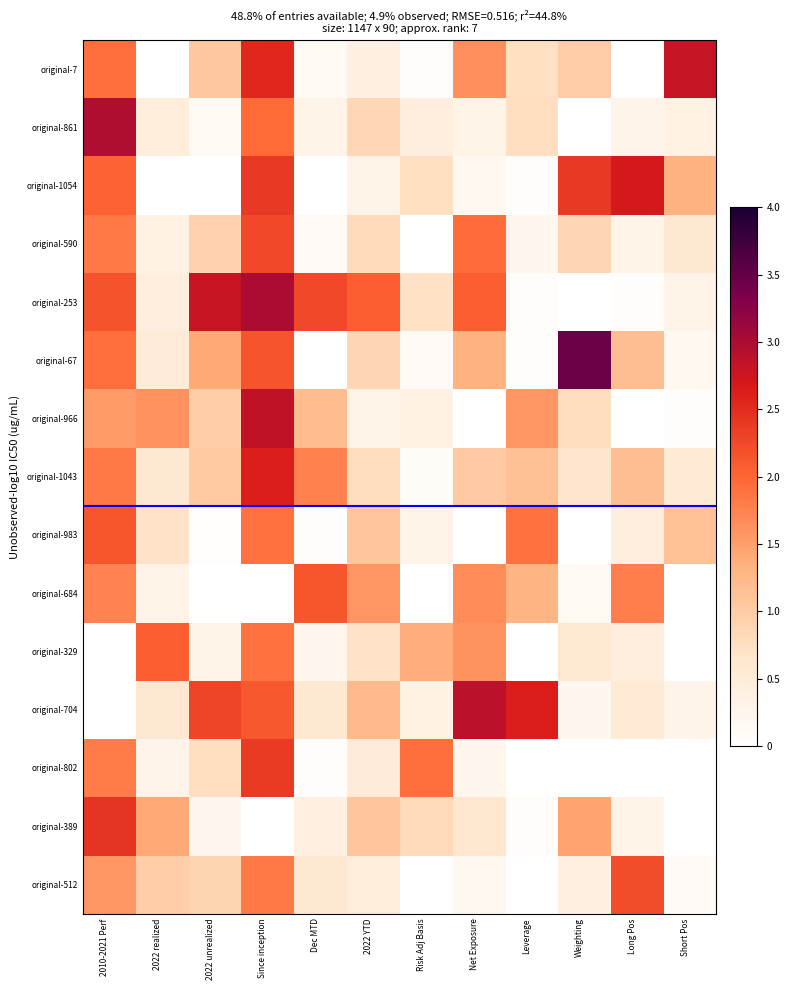

Is it true that original-7 equals 0.1 at Dec MTD?

True